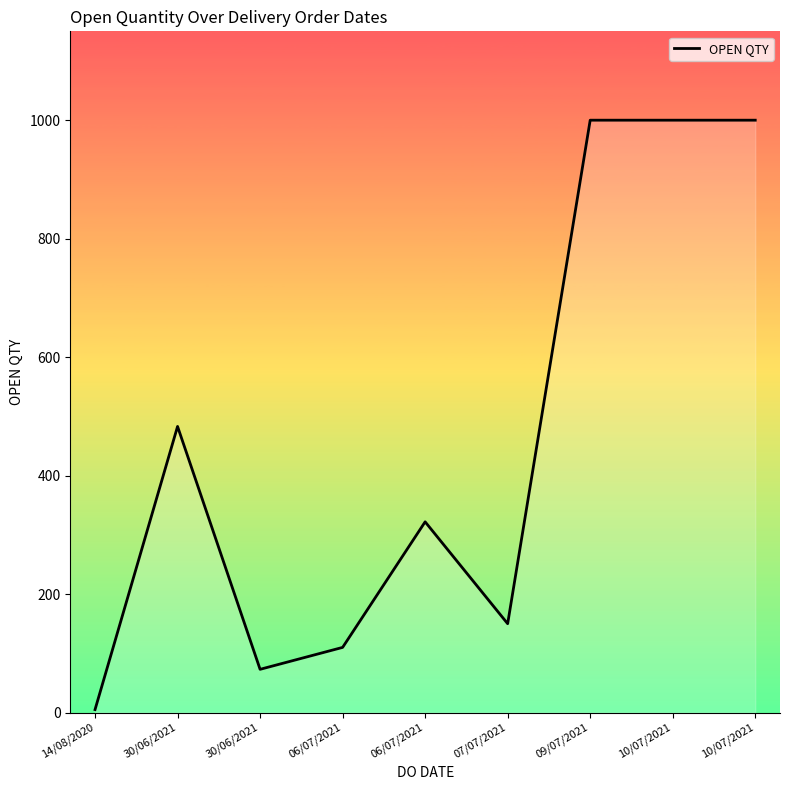

True or false: the data shows 49 at 30/06/2021.

False